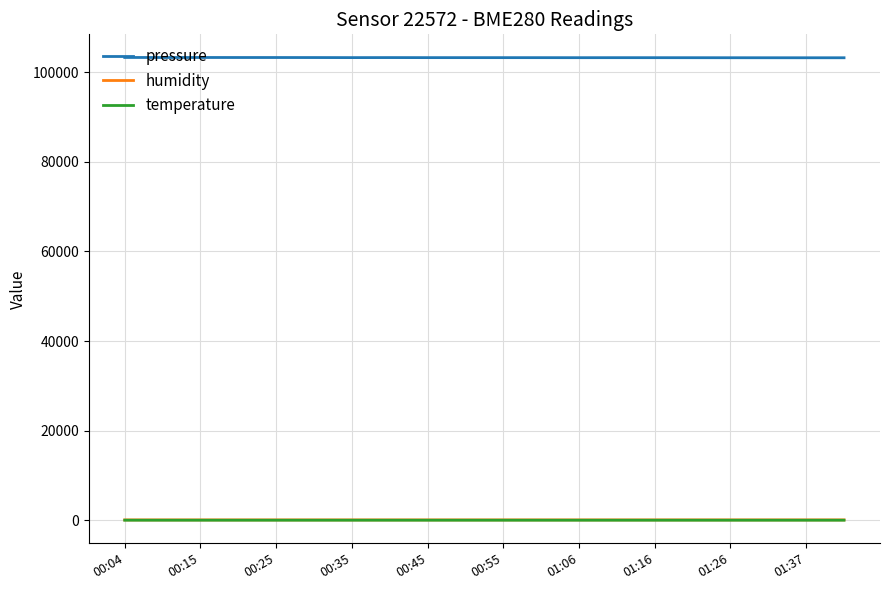

What are all the series names shown in the legend?

pressure, humidity, temperature